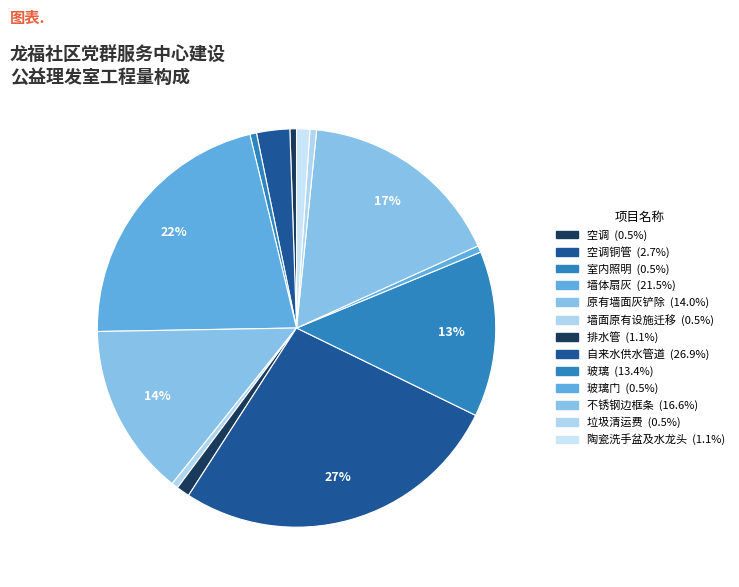

To the nearest percent, what is the difference between the largest and smallest slice percentages?

26%